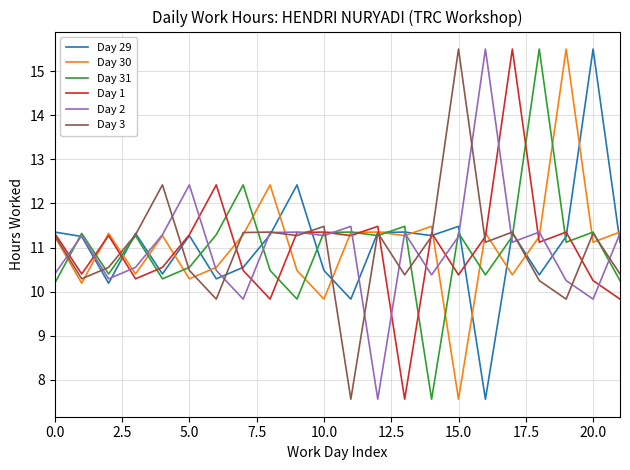

What is the maximum value for Day 2?

15.5